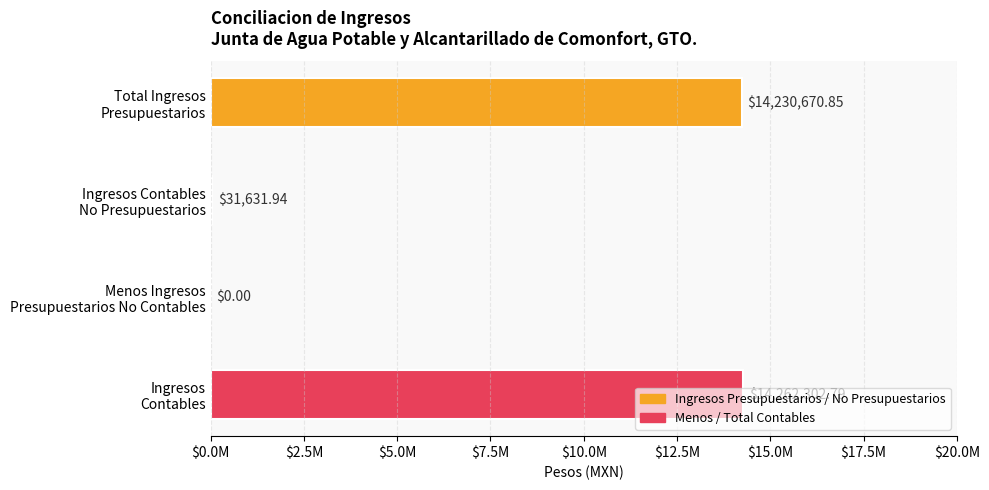

How many values are above zero?

3